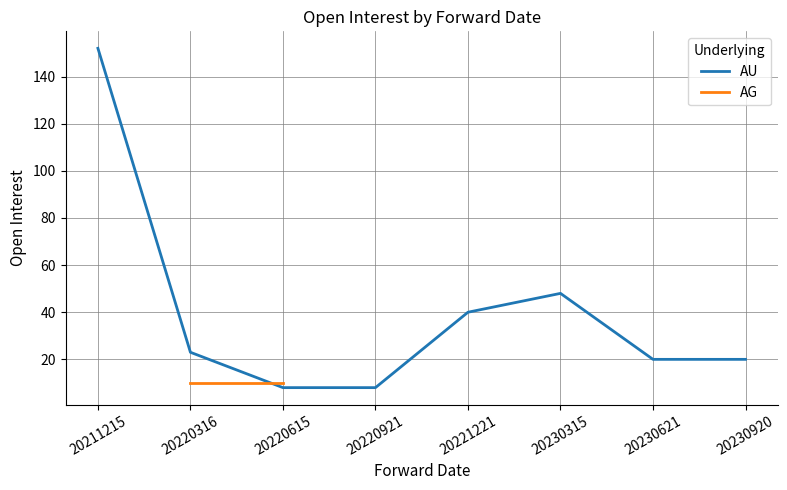

True or false: the data shows 8 at 20220615.

True